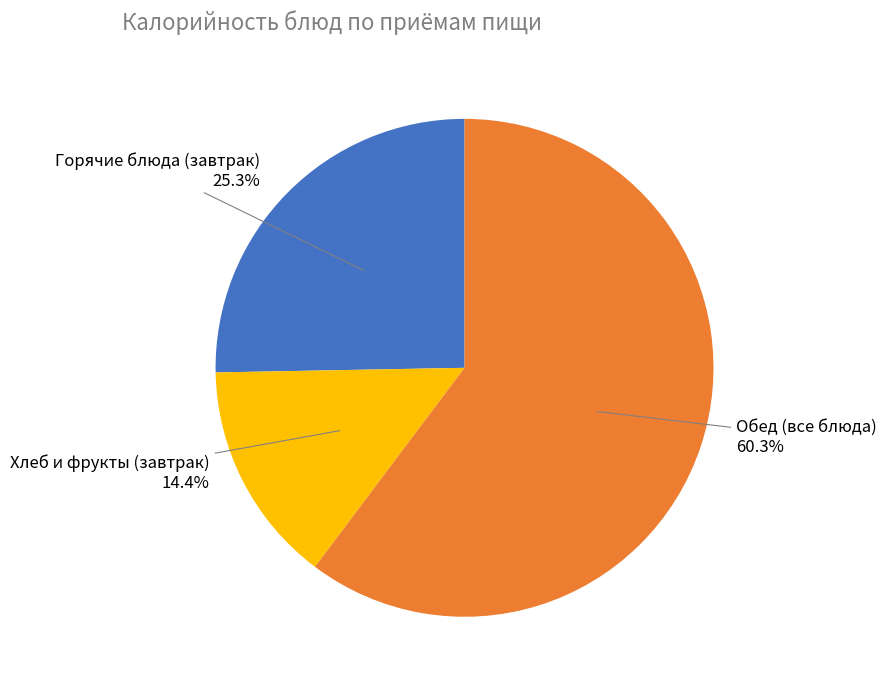

Does any single category account for the majority?

Yes